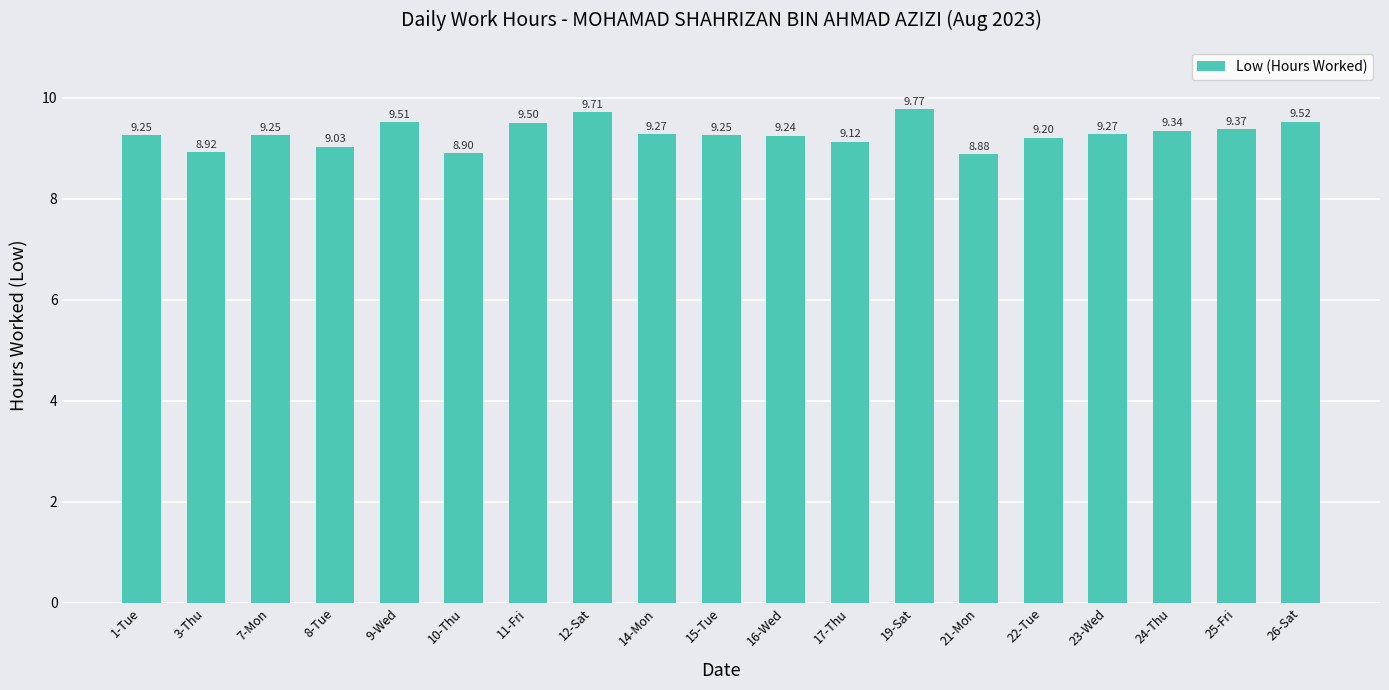

What is the approximate value at 16-Wed?

9.2